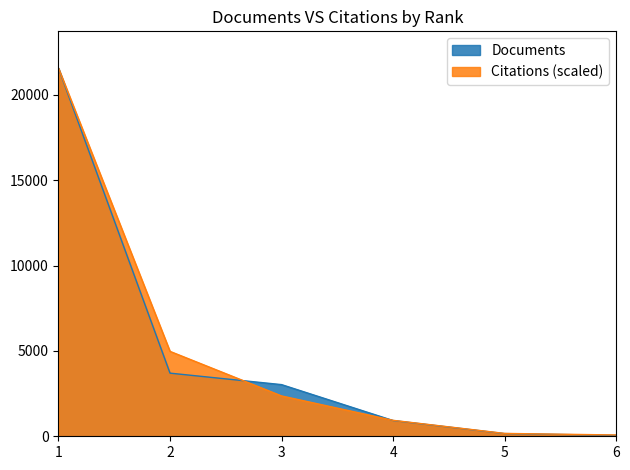

What is the minimum value for Documents?

53.0